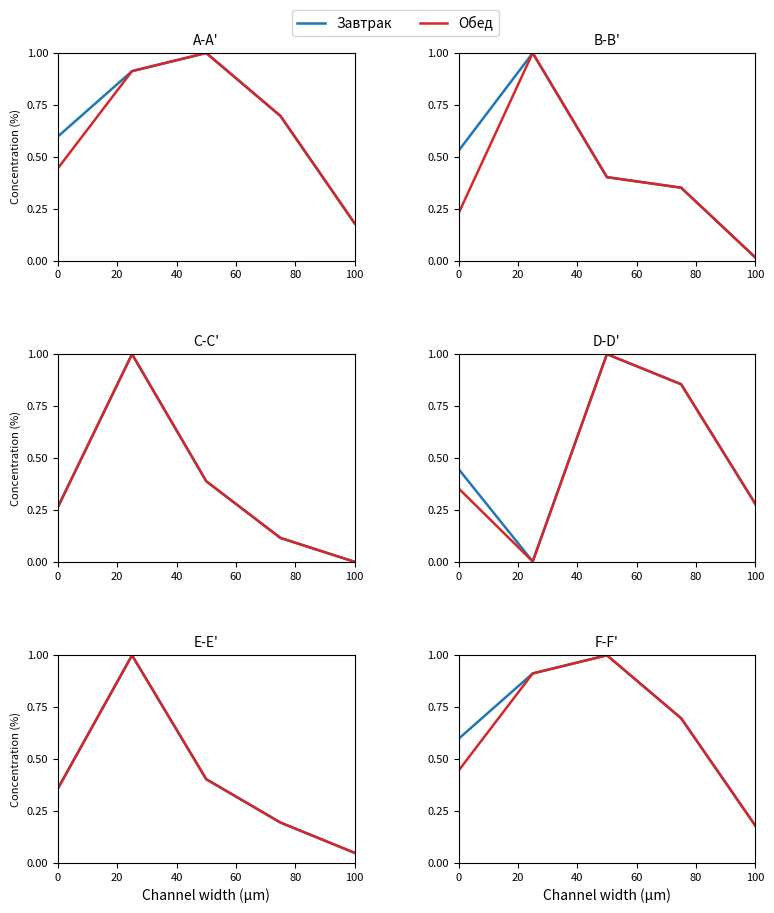

What is the difference between the Обед values at 20 and 0?

0.5